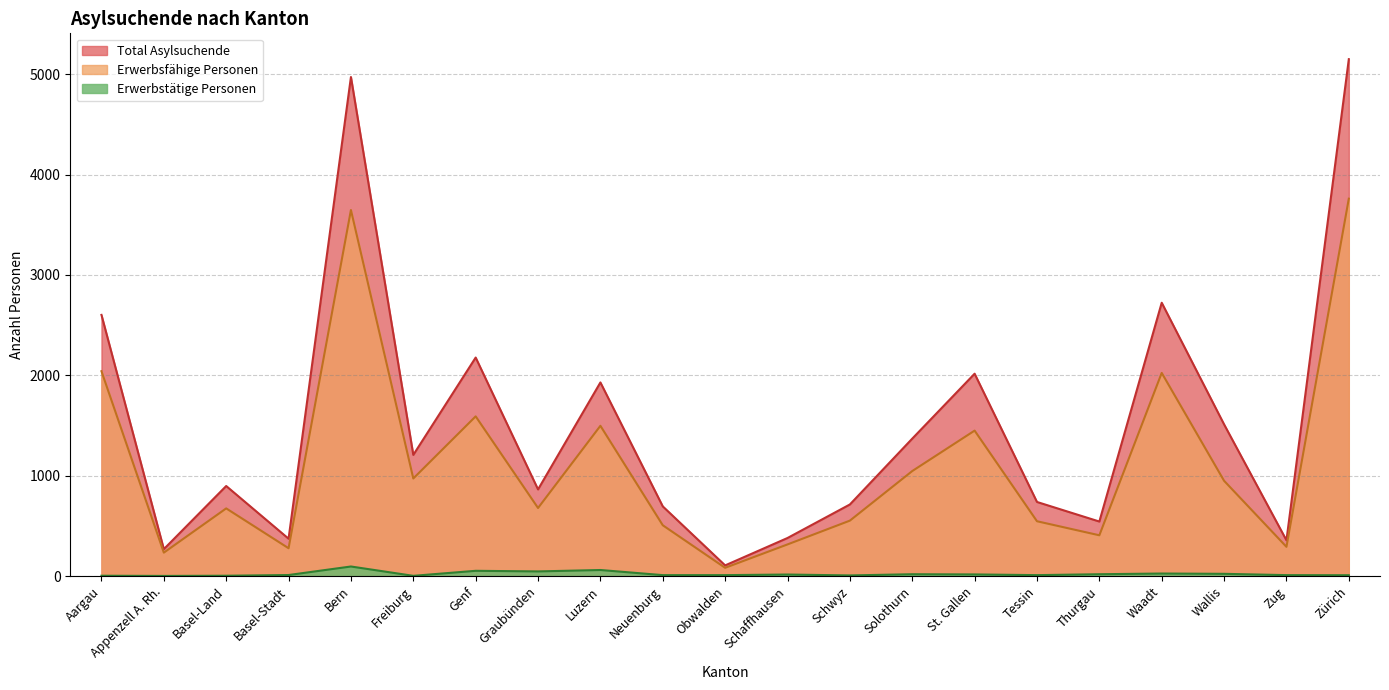

Is the value of Erwerbstätige Personen at Aargau greater than the value of Erwerbsfähige Personen at Bern?

No